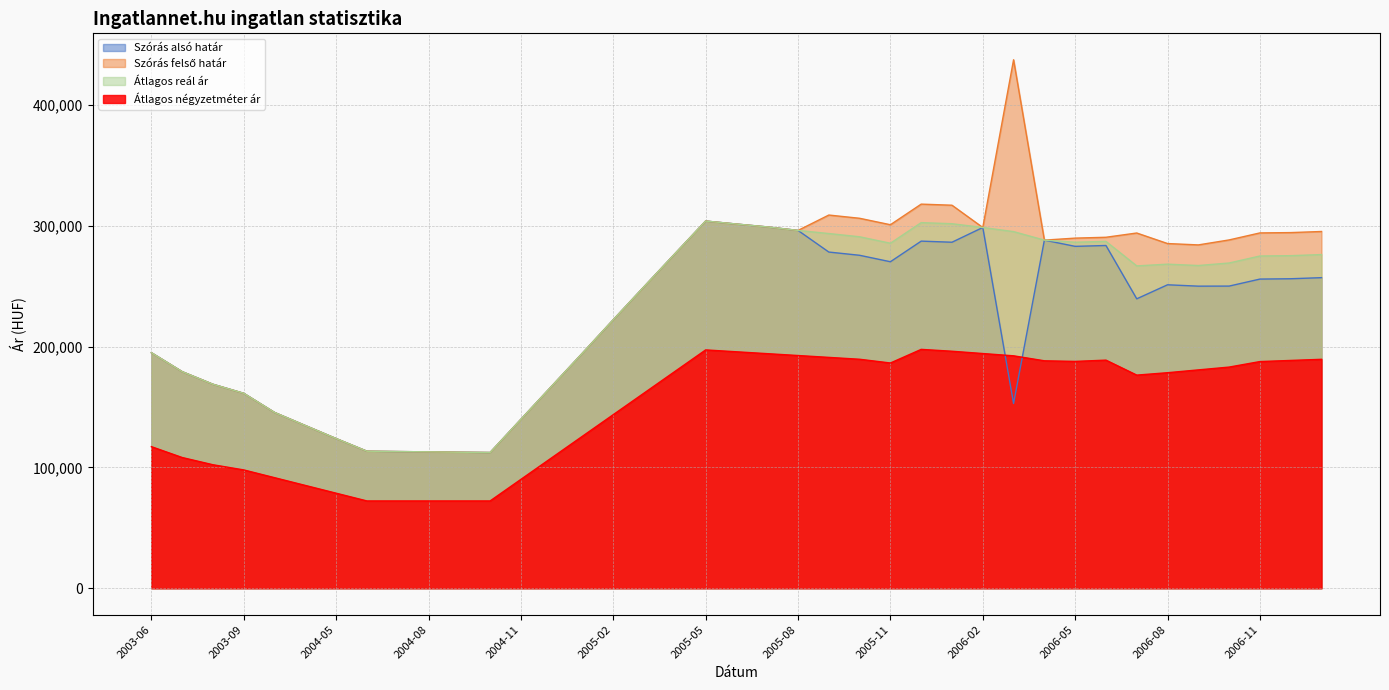

What is the label of the 11th point from the right?

2006-03